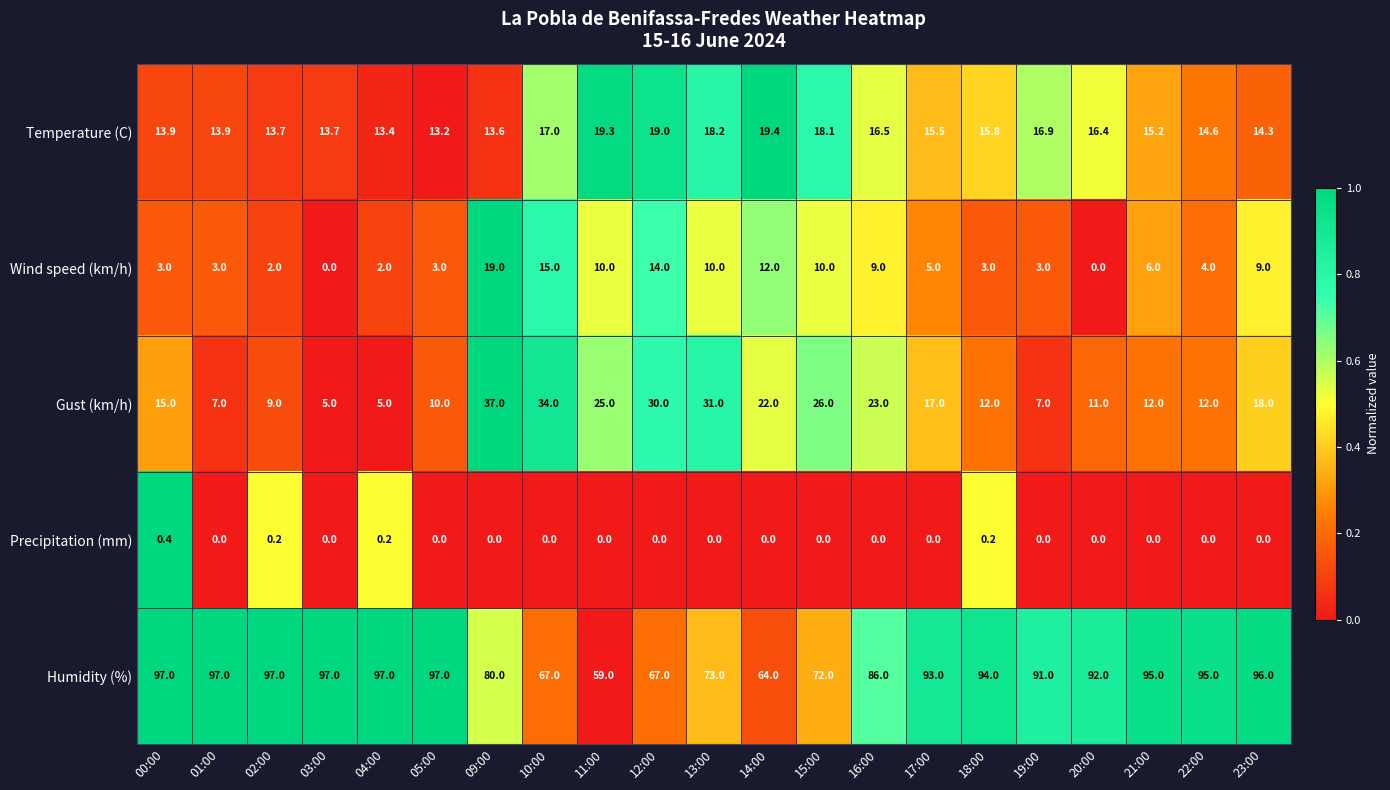

What is the average value of the Humidity (%) series?

86.0